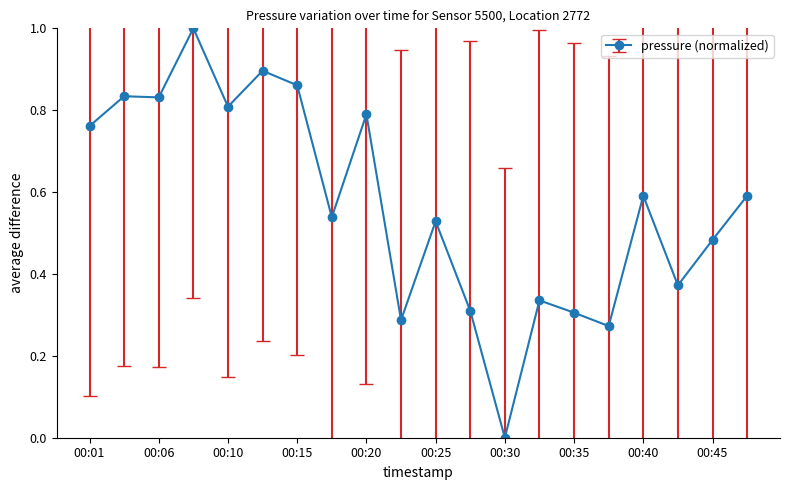

Count the number of categories in the chart.

20